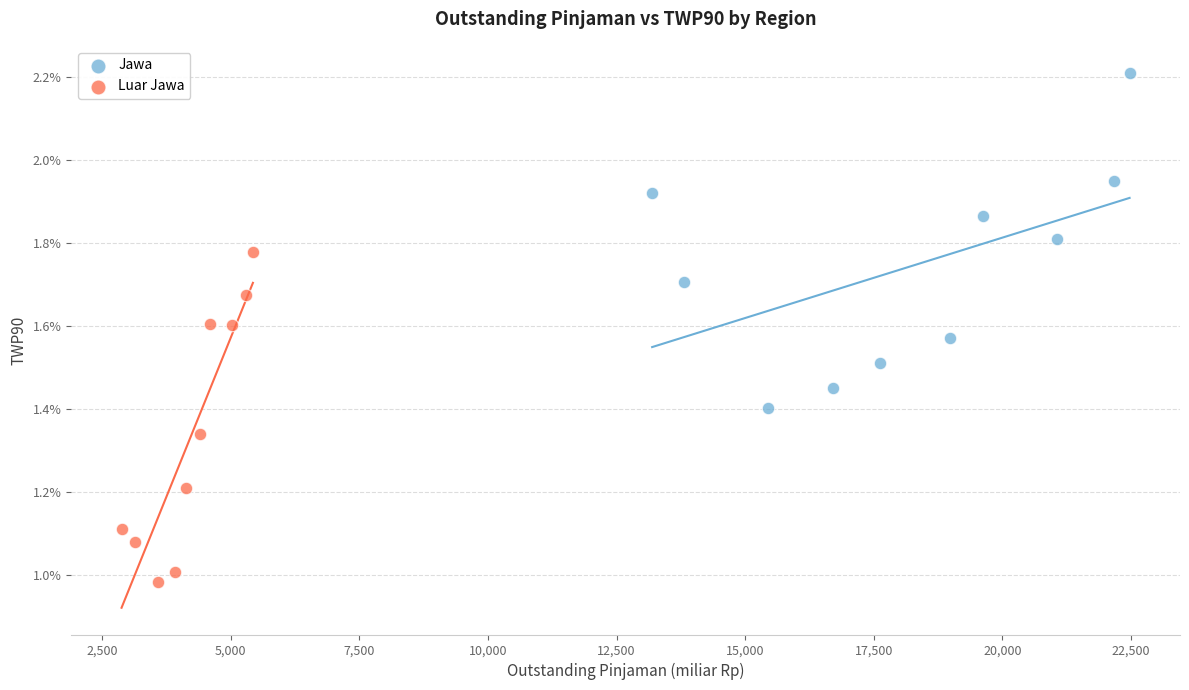

Which series has the widest spread of Y values?

Jawa